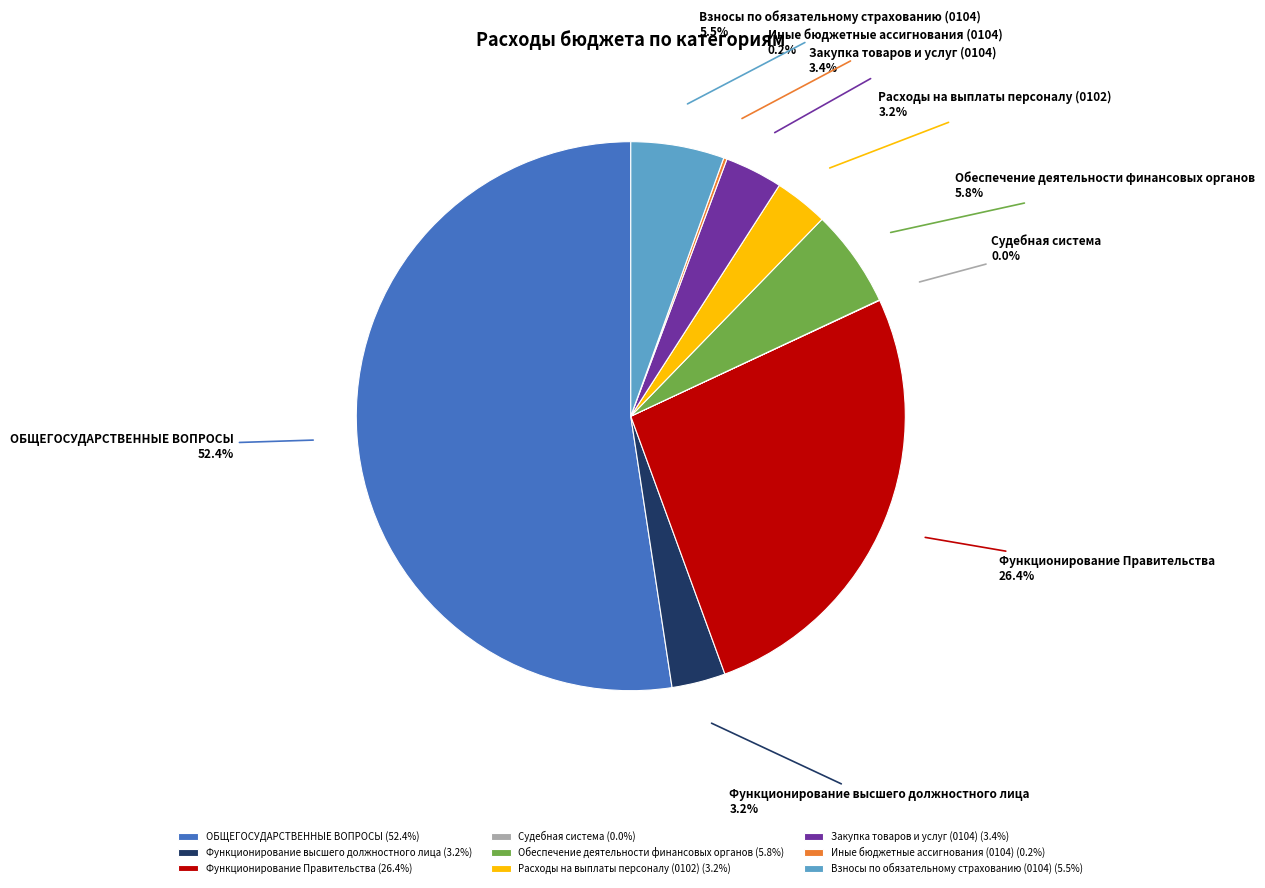

Which slice is the largest?

ОБЩЕГОСУДАРСТВЕННЫЕ ВОПРОСЫ